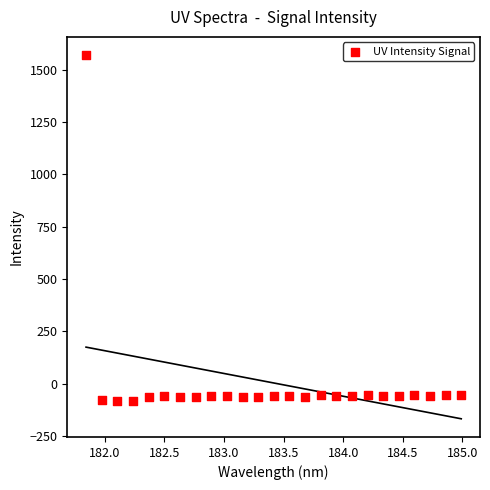

What is the range of X values (max minus min)?

3.1